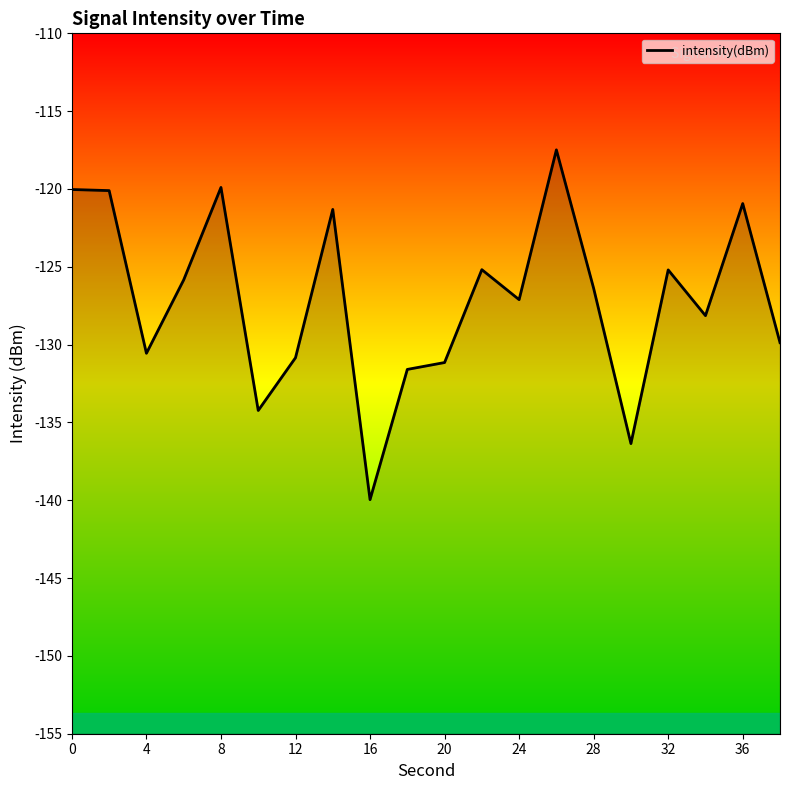

What is the change in value from 12 to 13?

+8.4